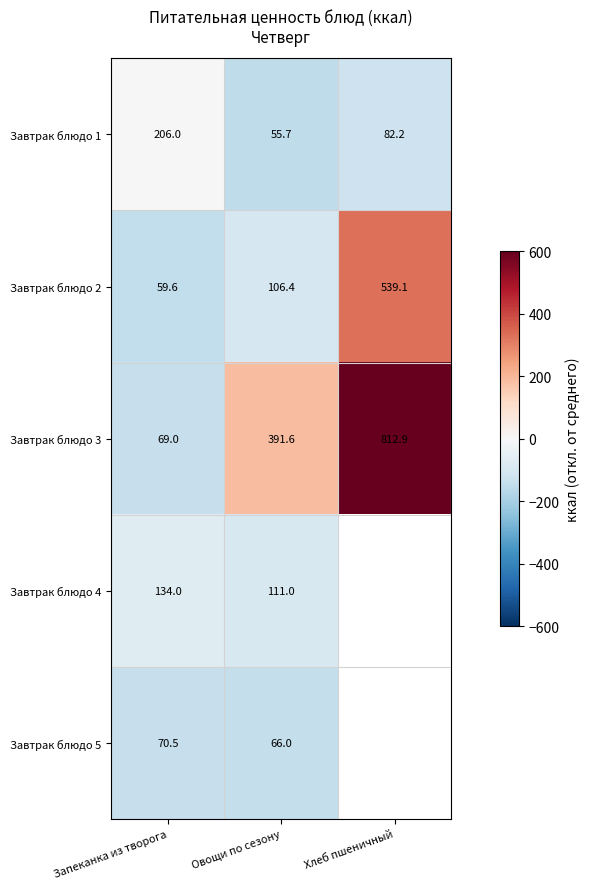

Rank the categories by Завтрак блюдо 1 value from lowest to highest.

Овощи по сезону, Хлеб пшеничный, Запеканка из творога